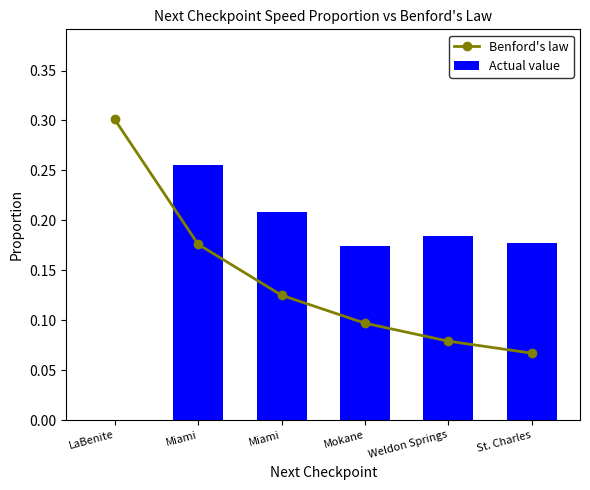

What is the difference between the maximum and minimum values in the Actual value series?

0.3